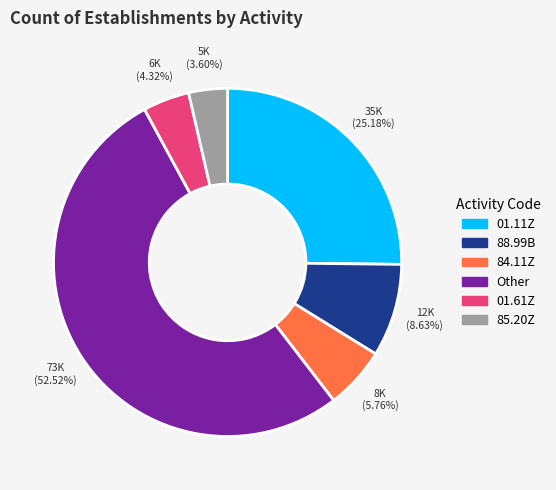

Do 84.11Z and 01.11Z together represent more than half of the pie?

No